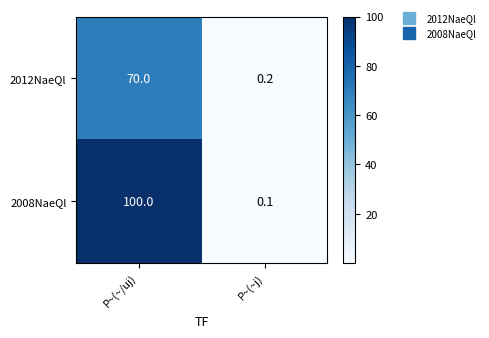

What is the difference between the maximum and minimum values in the 2008NaeQl series?

99.9